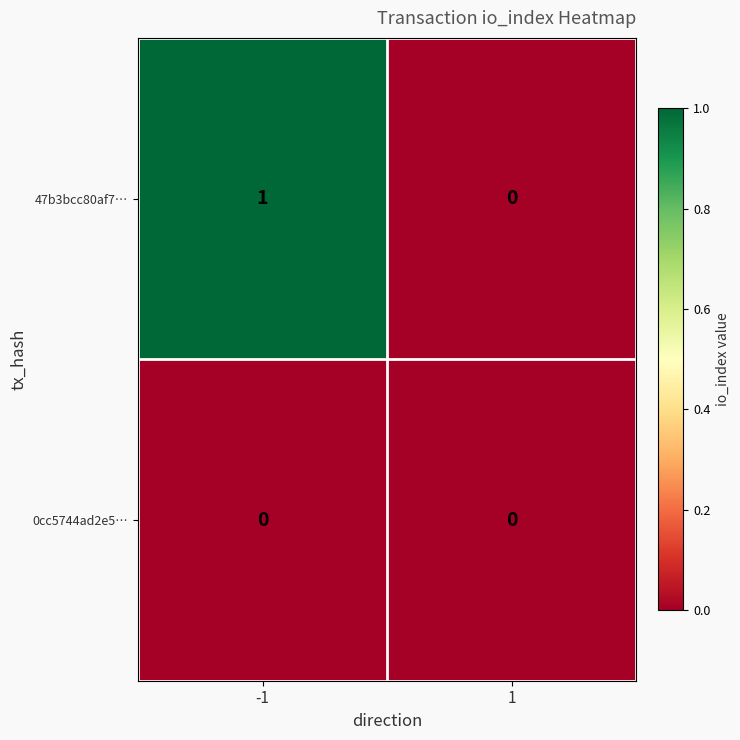

What is the difference between the highest and lowest values at -1?

1